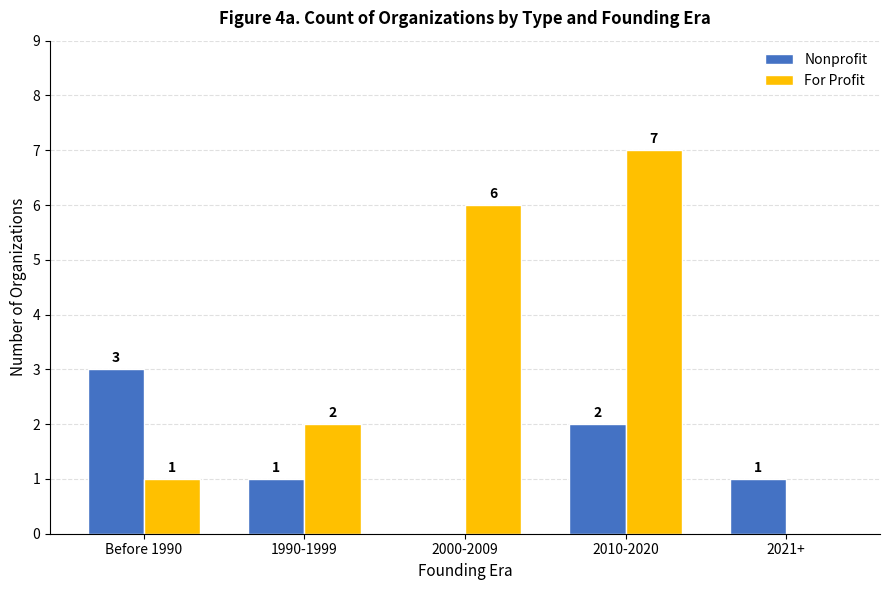

Which series has the largest total across all categories?

For Profit